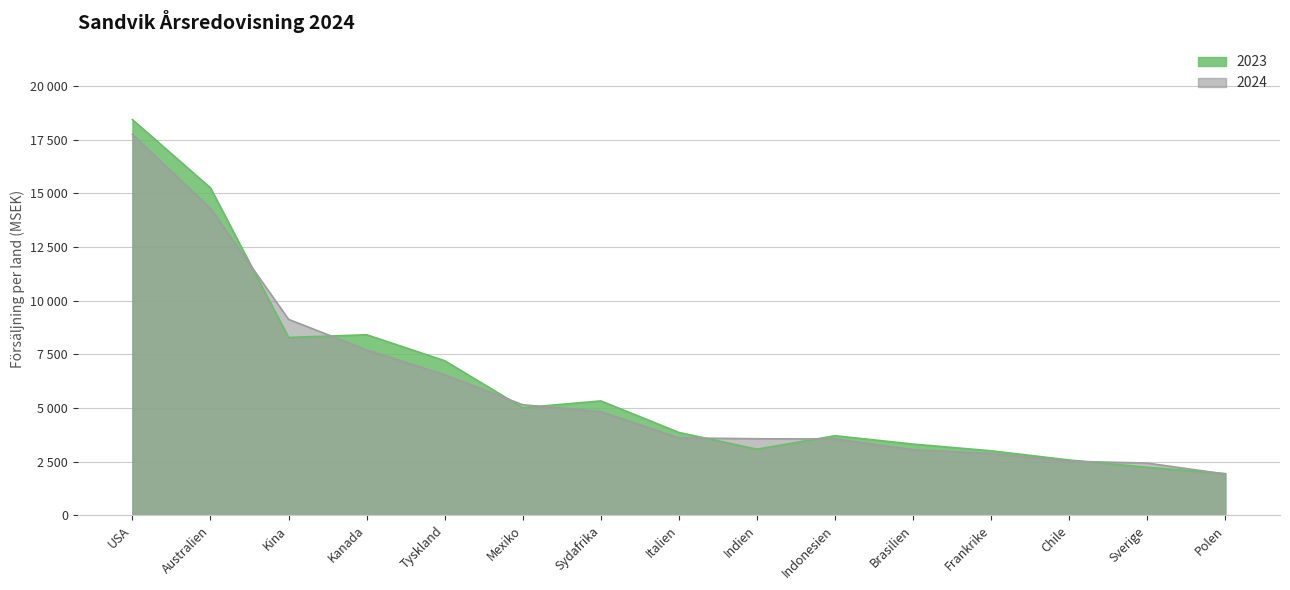

What is the difference between the maximum and minimum values in the 2023 series?

16488